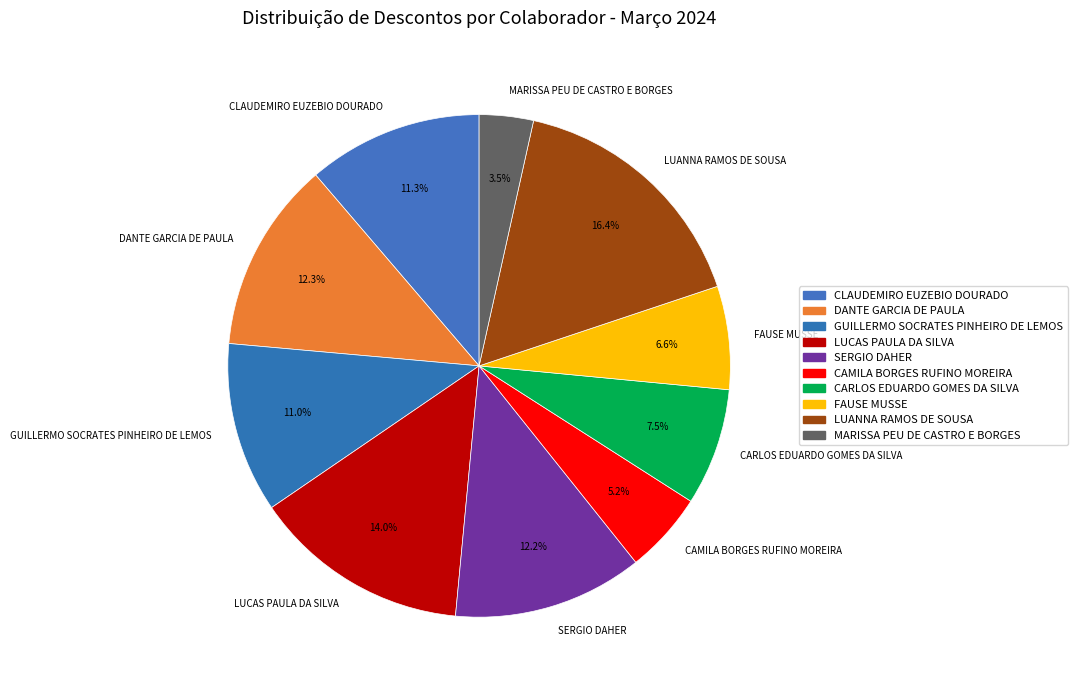

The DANTE GARCIA DE PAULA slice represents 1% of the pie. True or false?

False